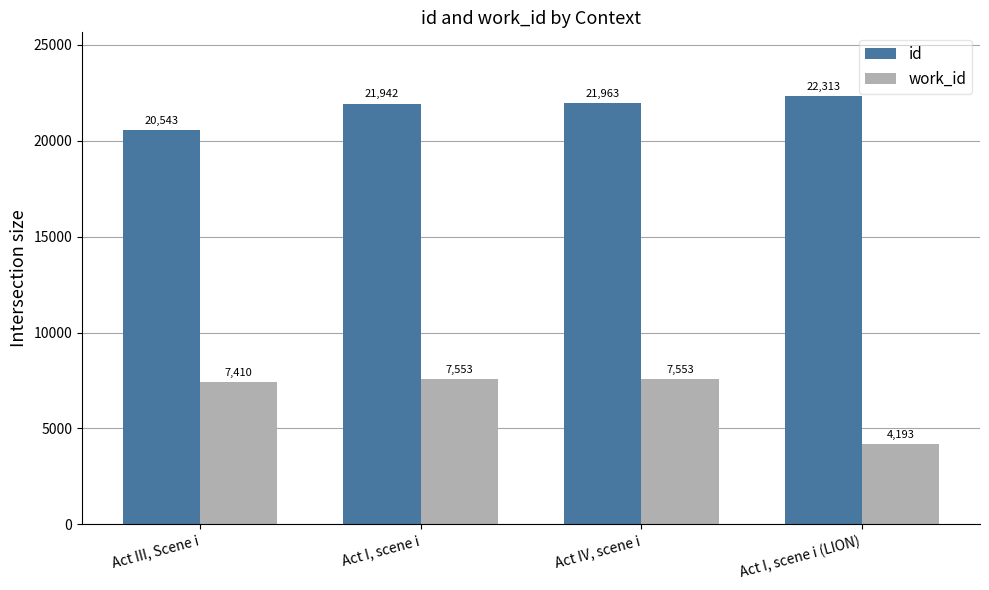

Which series has the largest range (max minus min)?

work_id